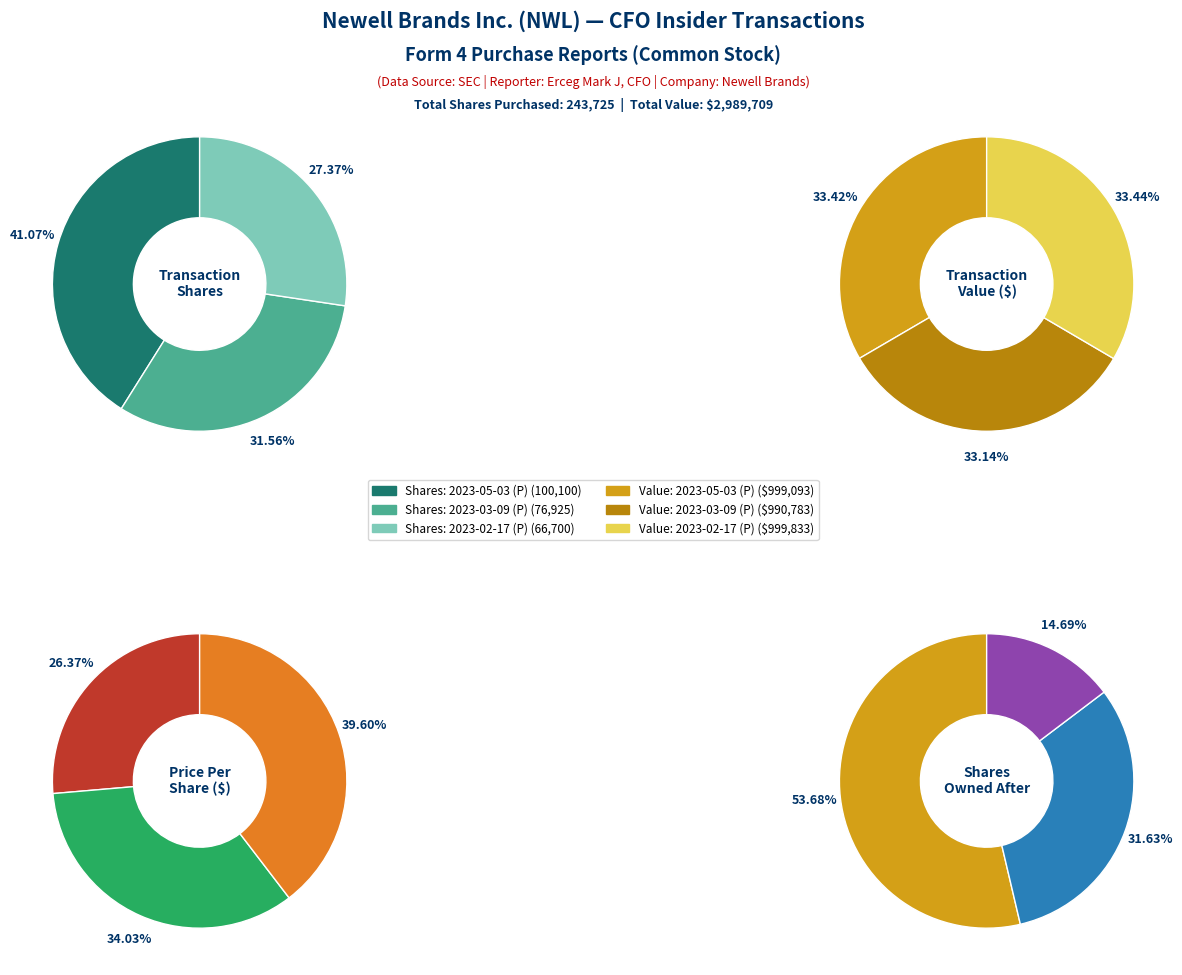

Is it true that 2023-05-03 (P) is 50% of the pie?

False